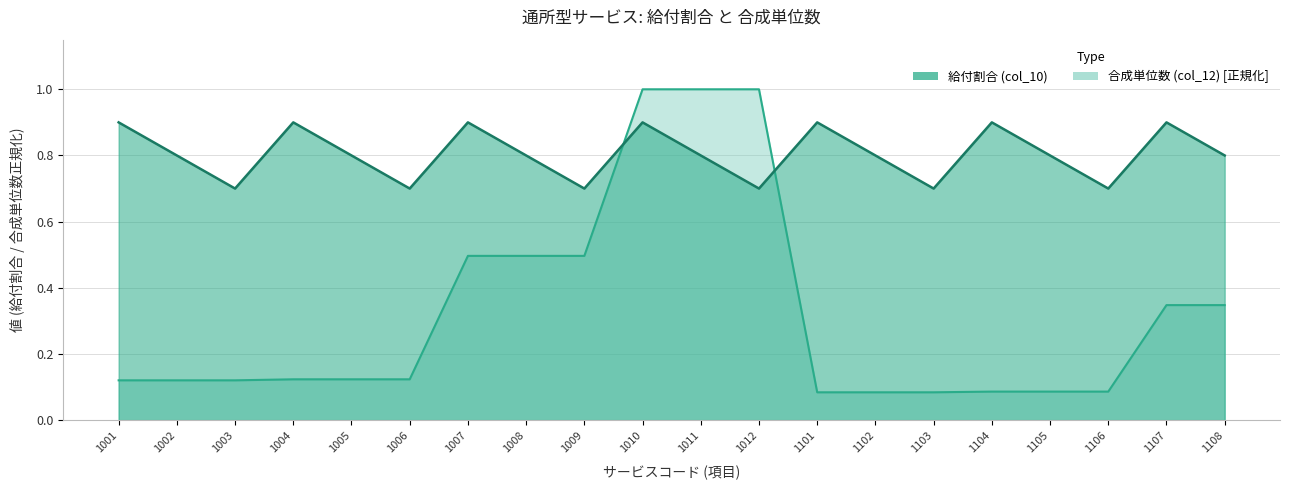

The 合成単位数 (col_12) series shows 1.7 at 1012. True or false?

False